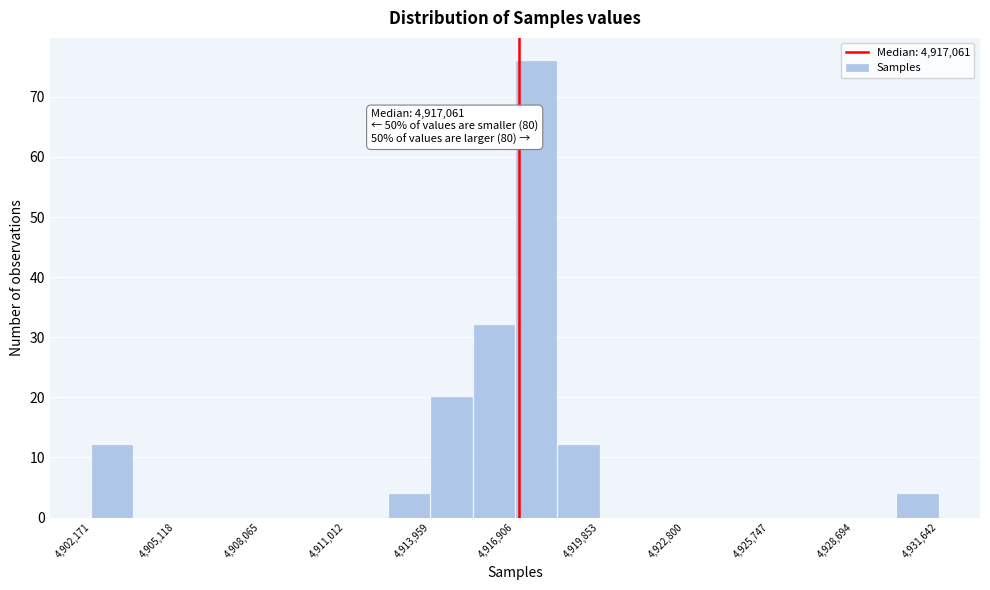

Around what value on the x-axis is the tallest bar? Give the approximate position of its centre, as read against the axis.

4917500